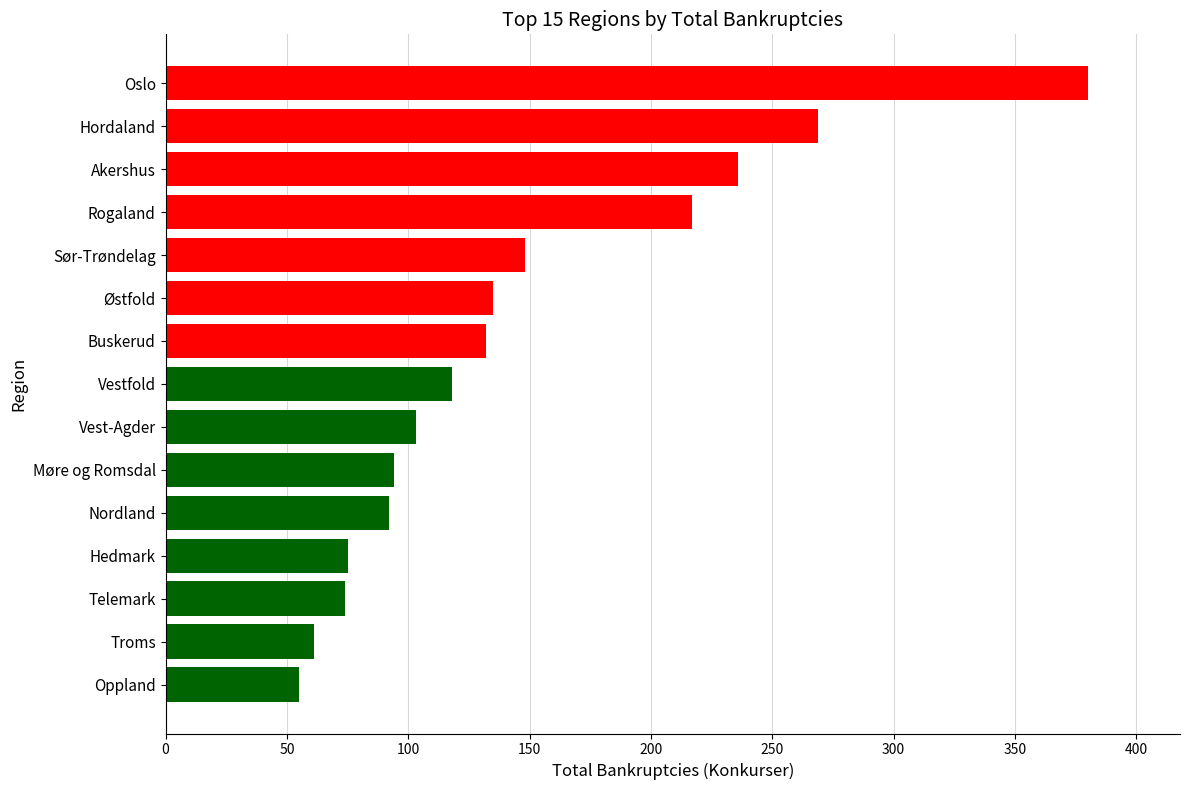

What position from the top is Vest-Agder?

9